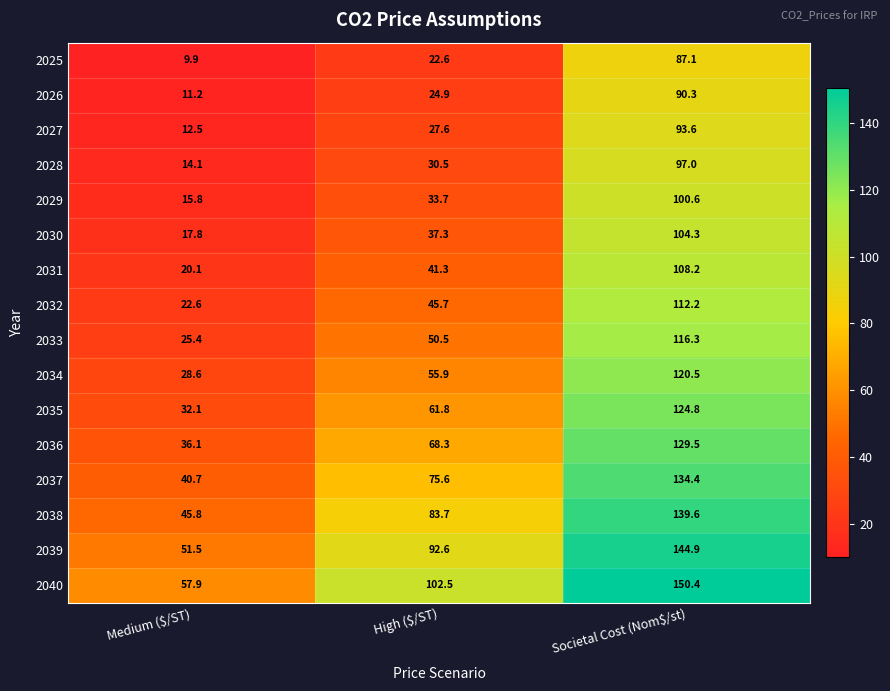

What is the sum of all 2038 values?

269.1